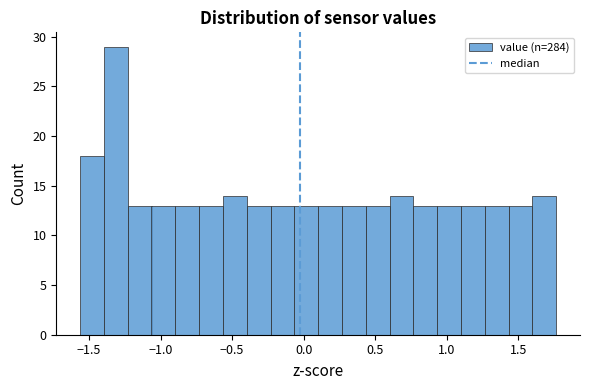

Read against the x-axis, roughly where is the centre of the tallest bar?

-1.30